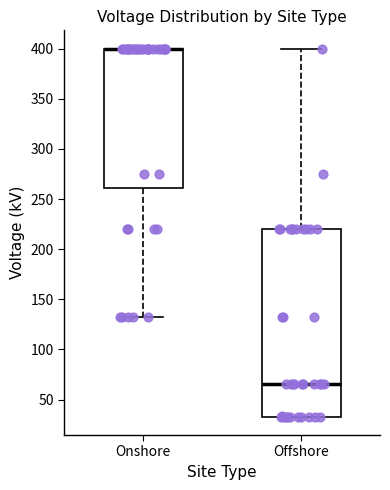

Which box is the tallest, from its lower edge to its upper edge?

Offshore